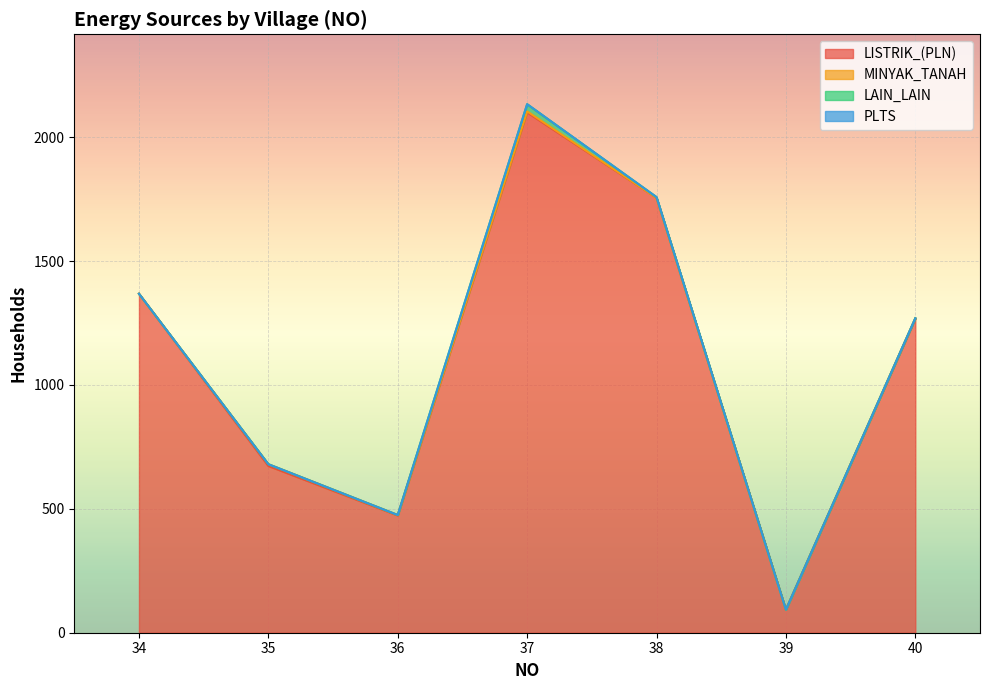

What is the approximate value of MINYAK_TANAH at 40?

2